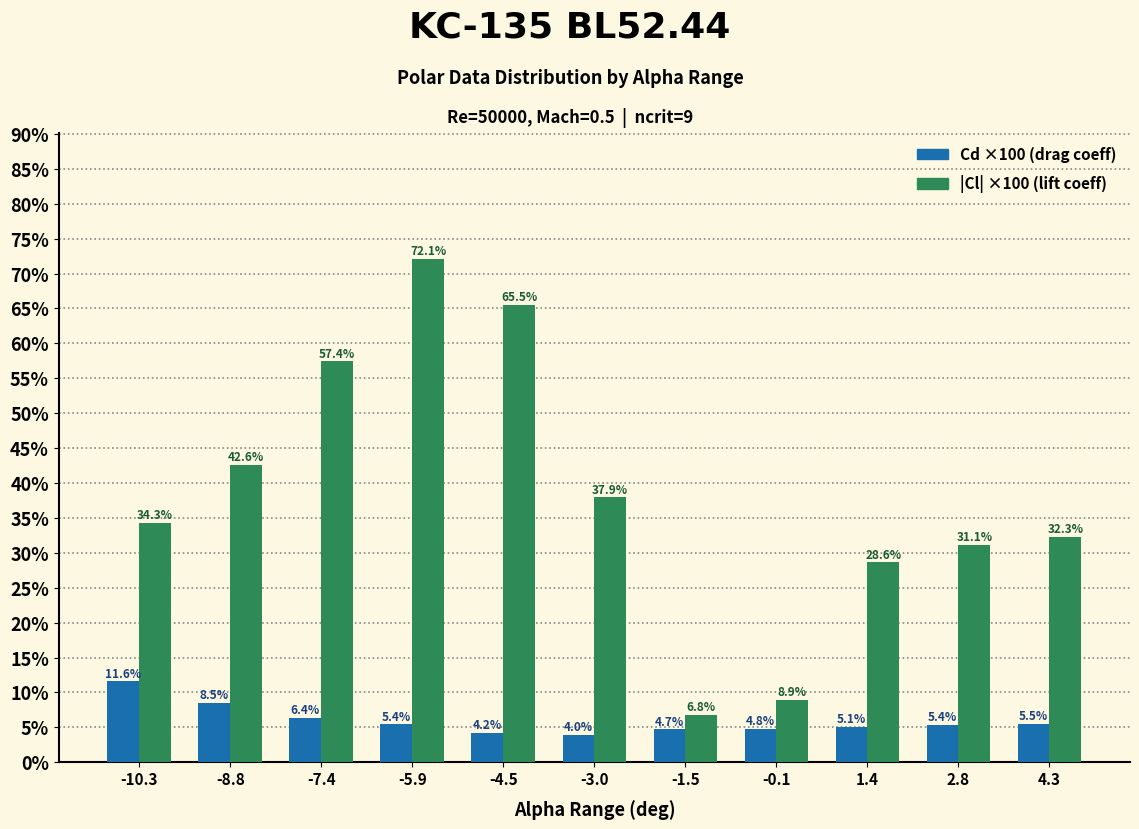

At which category is the sum across all series the highest?

-5.9